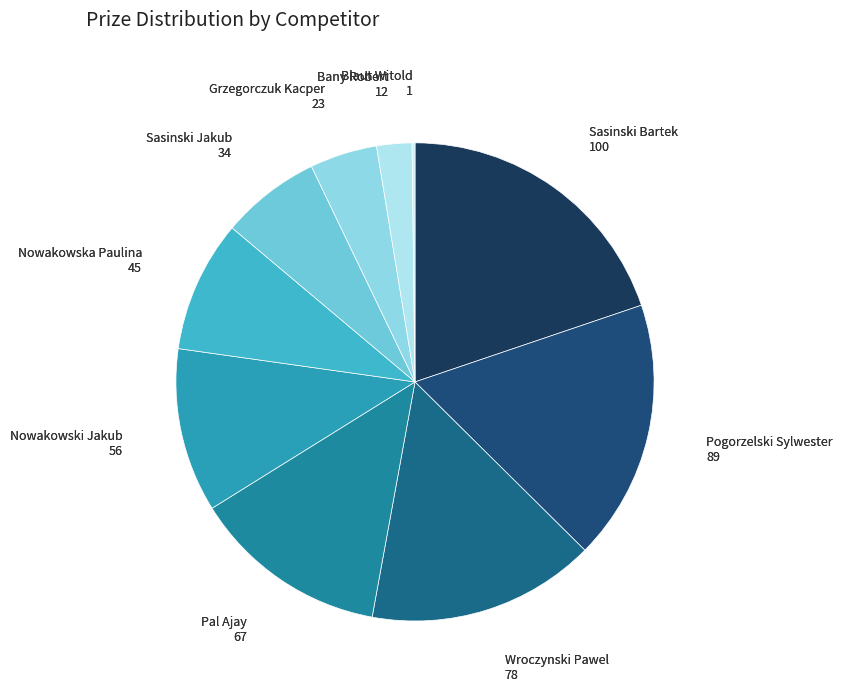

How many slices are in this pie chart?

10